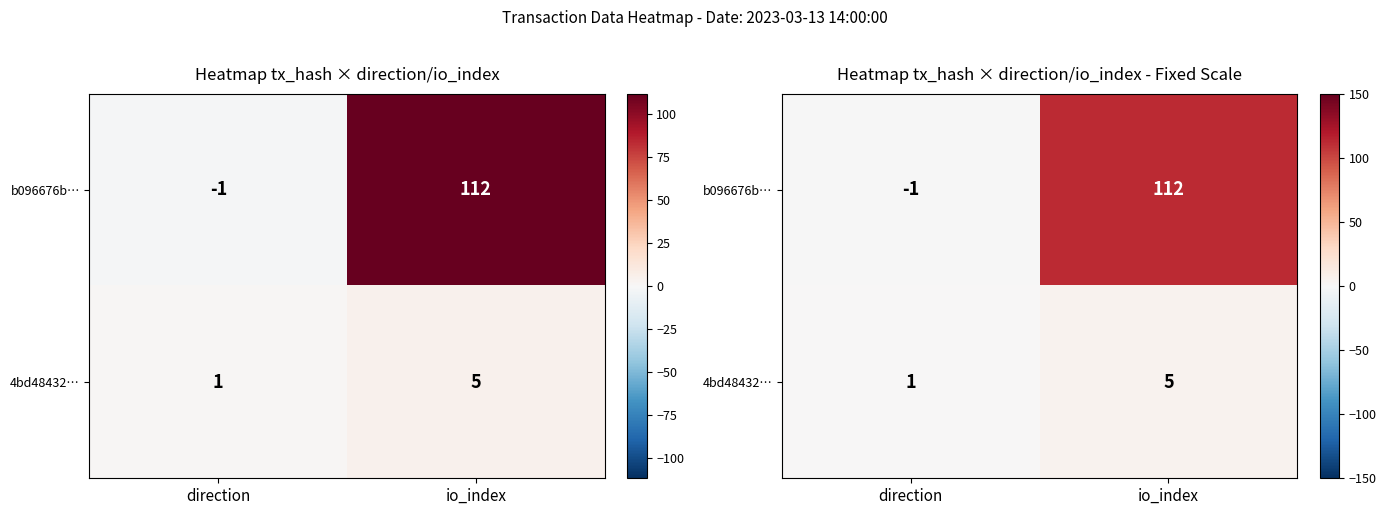

Which has a higher value, direction or io_index?

io_index